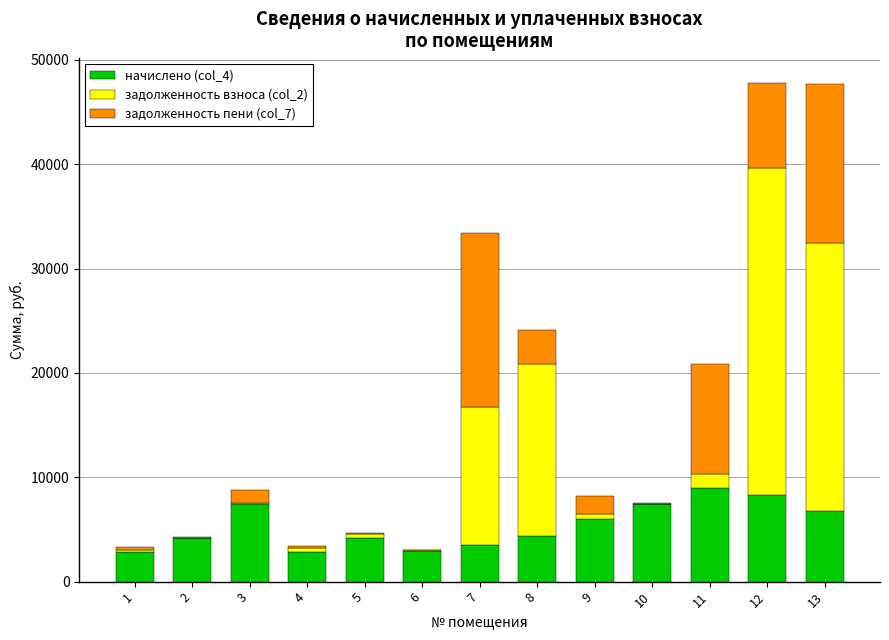

Count the number of categories in the chart.

13